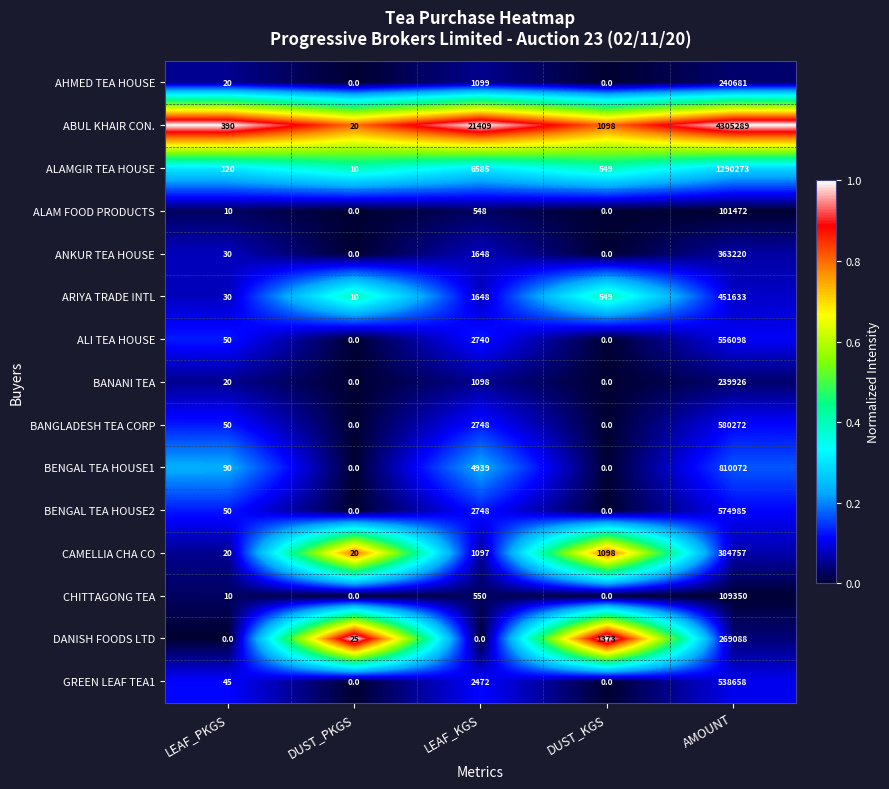

Which series has the largest range (max minus min)?

ABUL KHAIR CON.